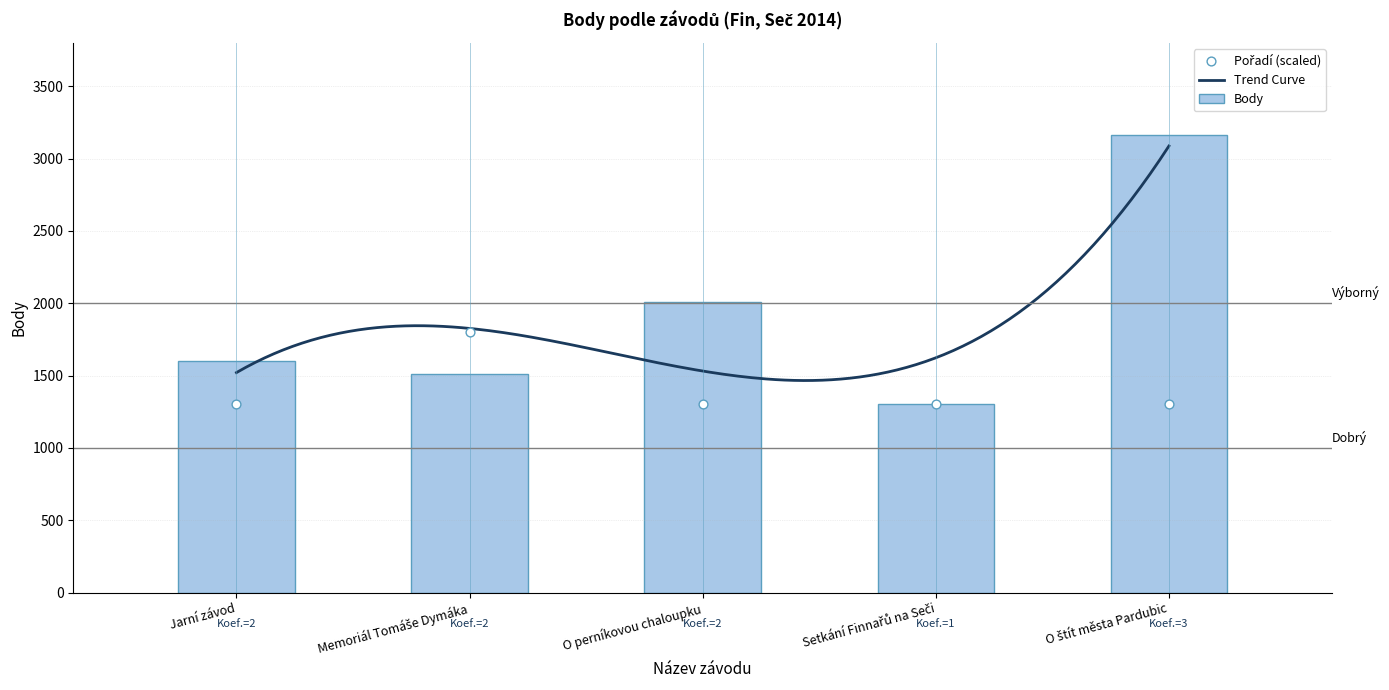

What is the total value across all series at Jarní závod?

2900